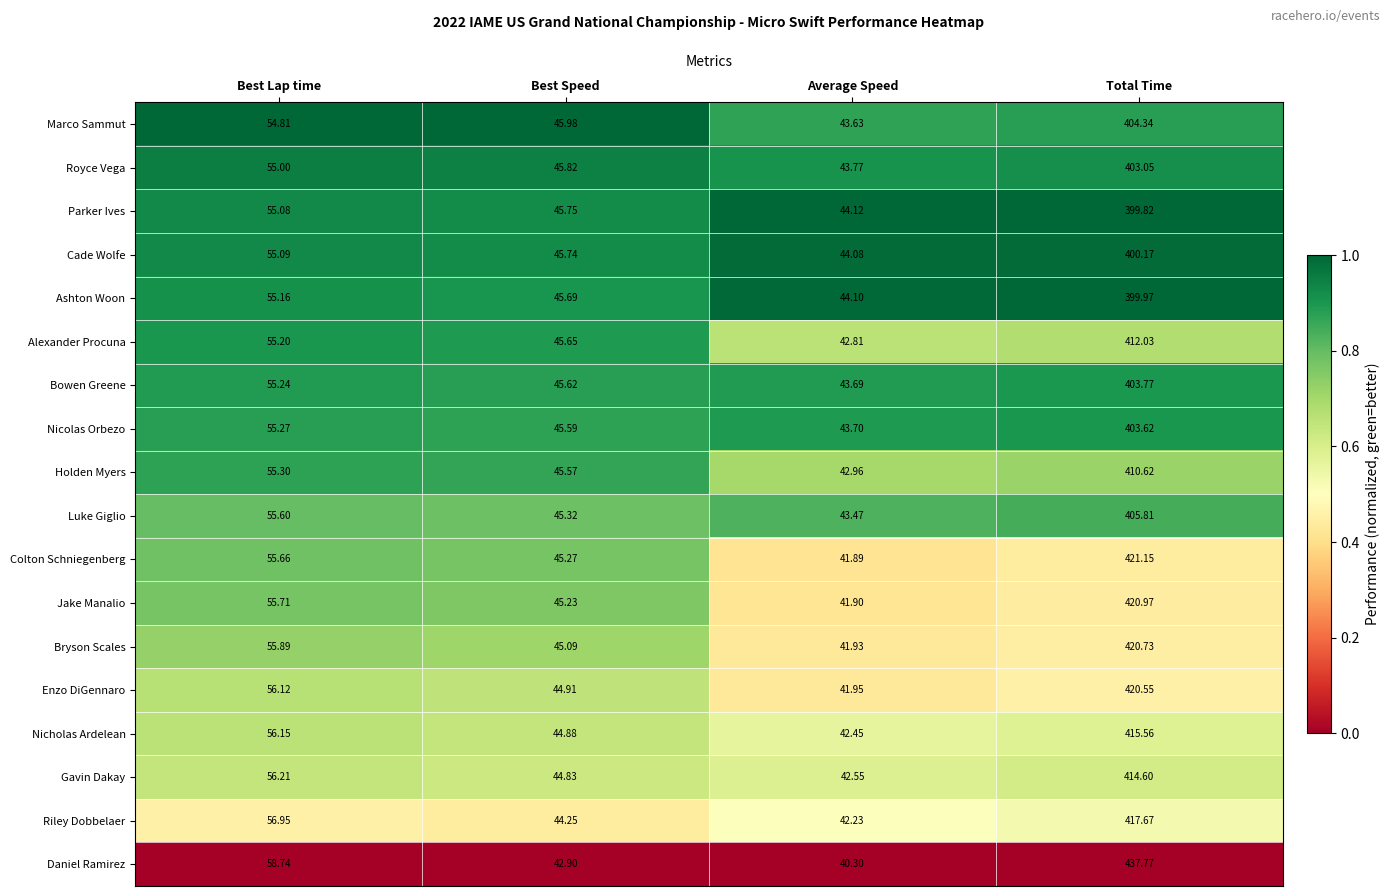

Rank the series at Total Time from highest to lowest value.

Daniel Ramirez, Colton Schniegenberg, Jake Manalio, Bryson Scales, Enzo DiGennaro, Riley Dobbelaer, Nicholas Ardelean, Gavin Dakay, Alexander Procuna, Holden Myers, Luke Giglio, Marco Sammut, Bowen Greene, Nicolas Orbezo, Royce Vega, Cade Wolfe, Ashton Woon, Parker Ives